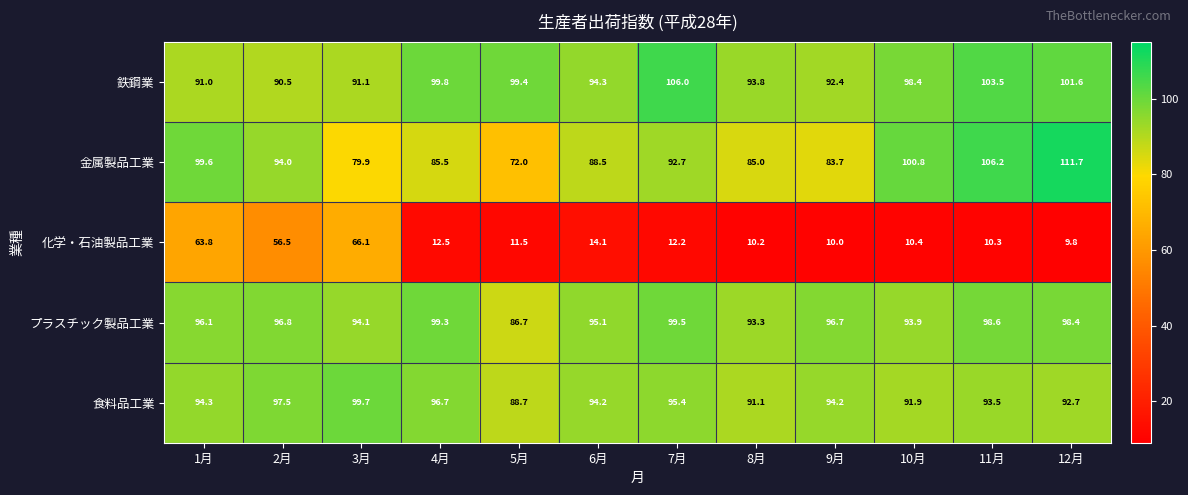

What is the smallest value displayed?

9.8